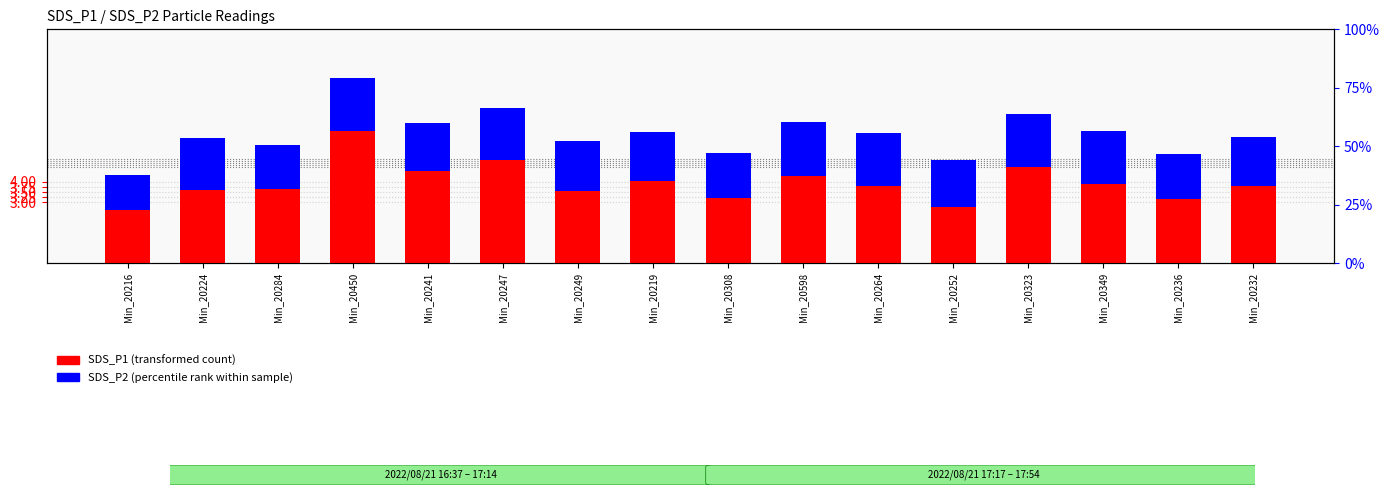

Which series has the widest spread of values?

SDS_P1 (transformed count)